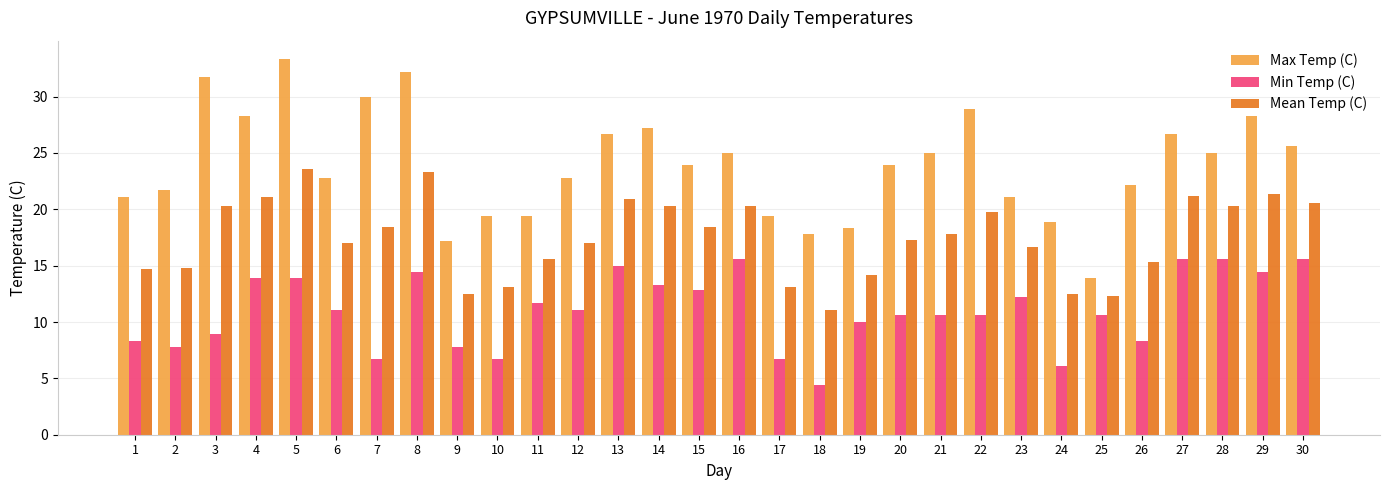

List the series in order of their peak value, lowest first.

Min Temp (C), Mean Temp (C), Max Temp (C)